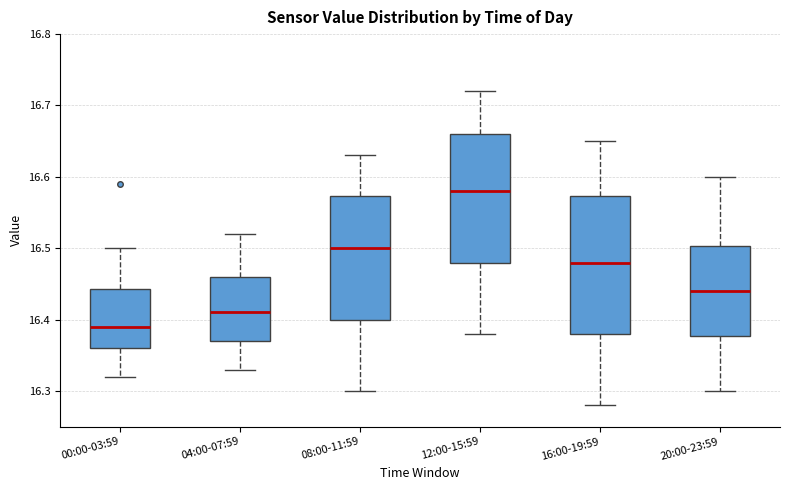

Reading left to right, read every box against the y-axis: the position of its median line, the range the box covers, and the ends of its whiskers. The values are not printed on the chart, so give them approximately, as read against the axis.

00:00-03:59: median 16.39, box 16.36 to 16.44, whiskers 16.32 to 16.50
04:00-07:59: median 16.41, box 16.37 to 16.46, whiskers 16.33 to 16.52
08:00-11:59: median 16.50, box 16.40 to 16.57, whiskers 16.30 to 16.63
12:00-15:59: median 16.58, box 16.48 to 16.66, whiskers 16.38 to 16.72
16:00-19:59: median 16.48, box 16.38 to 16.57, whiskers 16.28 to 16.65
20:00-23:59: median 16.44, box 16.38 to 16.50, whiskers 16.30 to 16.60